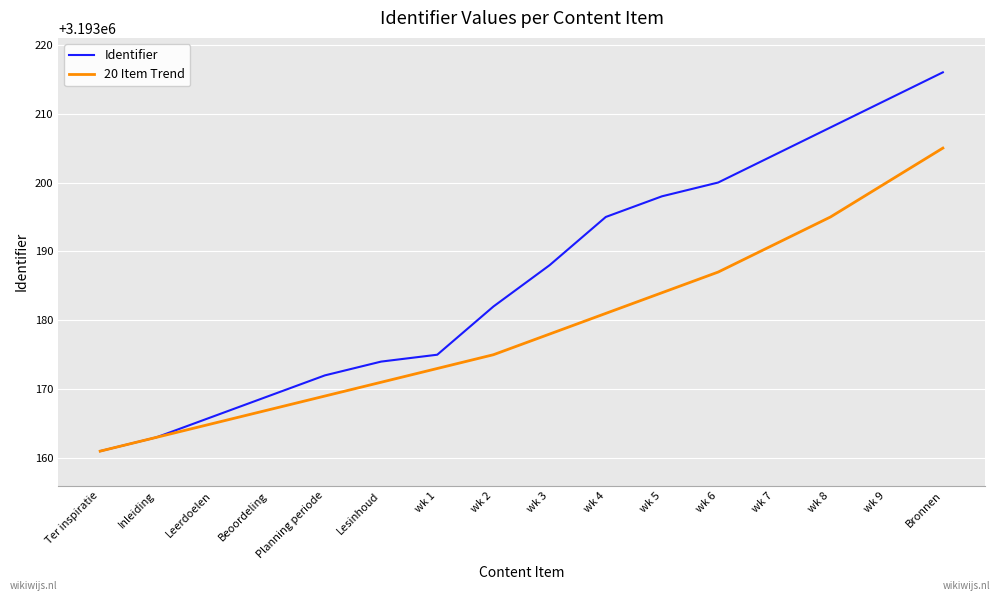

List the labels in order of Identifier value, largest first.

Bronnen, wk 9, wk 8, wk 7, wk 6, wk 5, wk 4, wk 3, wk 2, wk 1, Lesinhoud, Planning periode, Beoordeling, Leerdoelen, Inleiding, Ter inspiratie